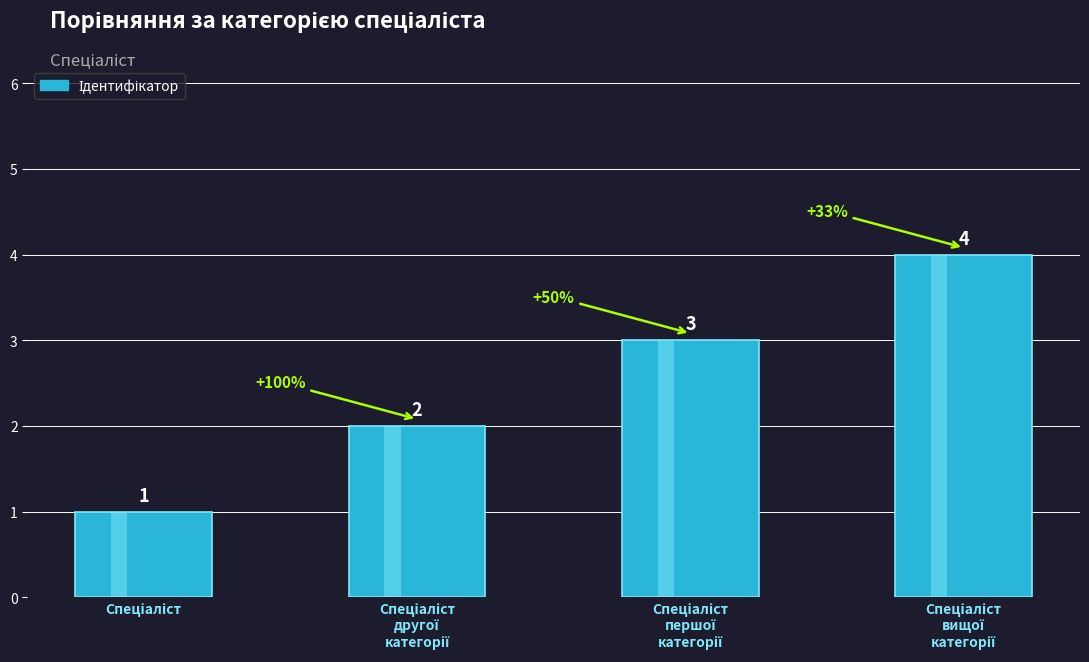

How many values are below 3?

2